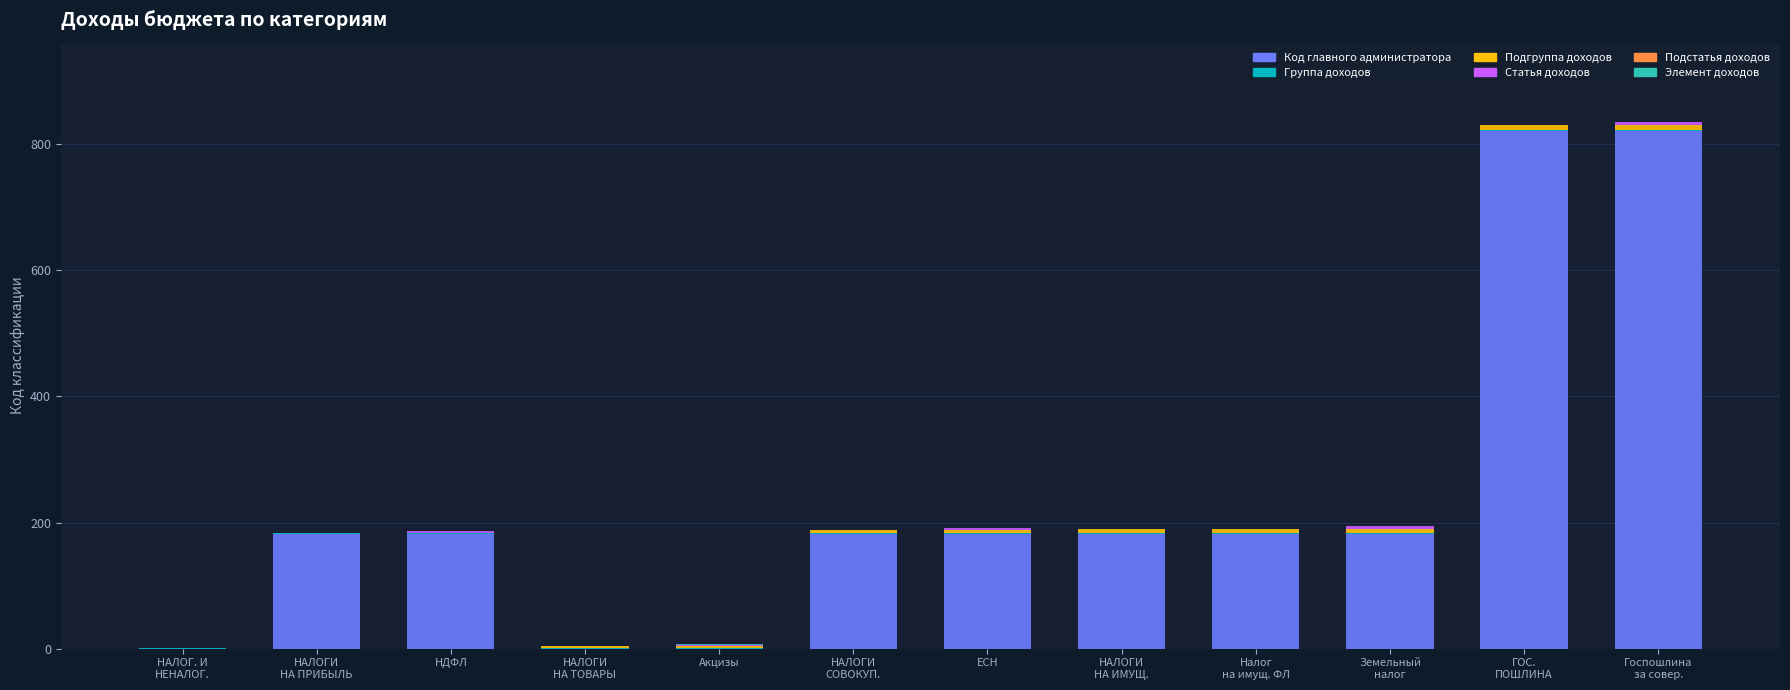

True or false: Элемент доходов has a value of 0 at Земельный
налог.

True